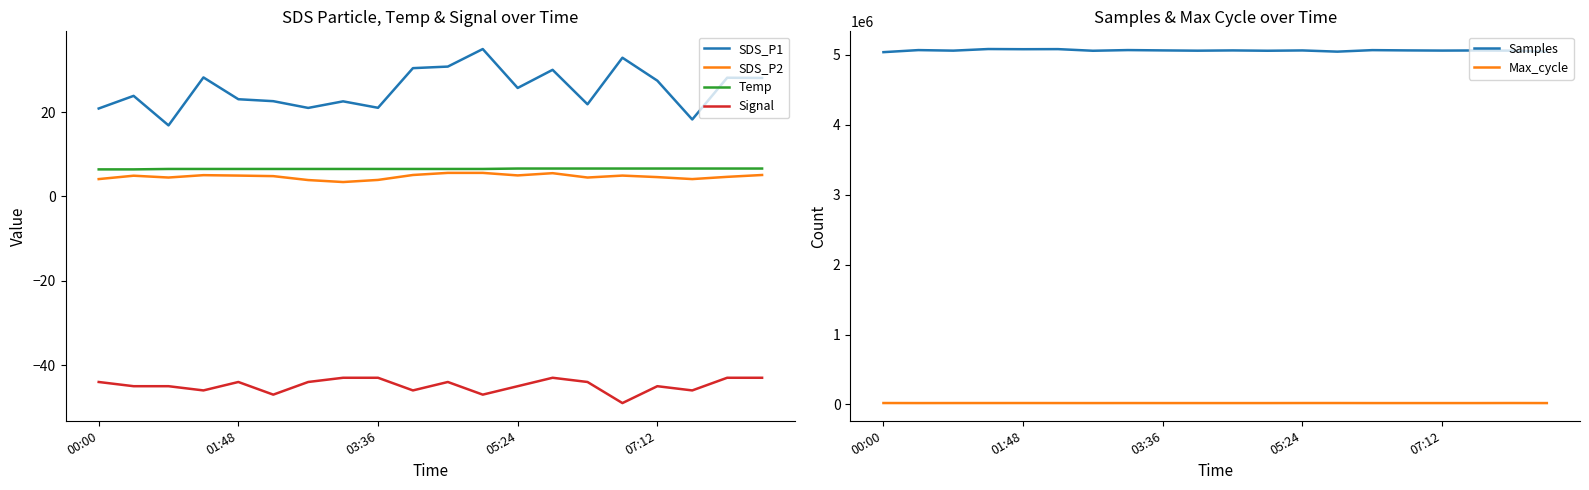

True or false: Temp and Max_cycle intersect in this chart.

False